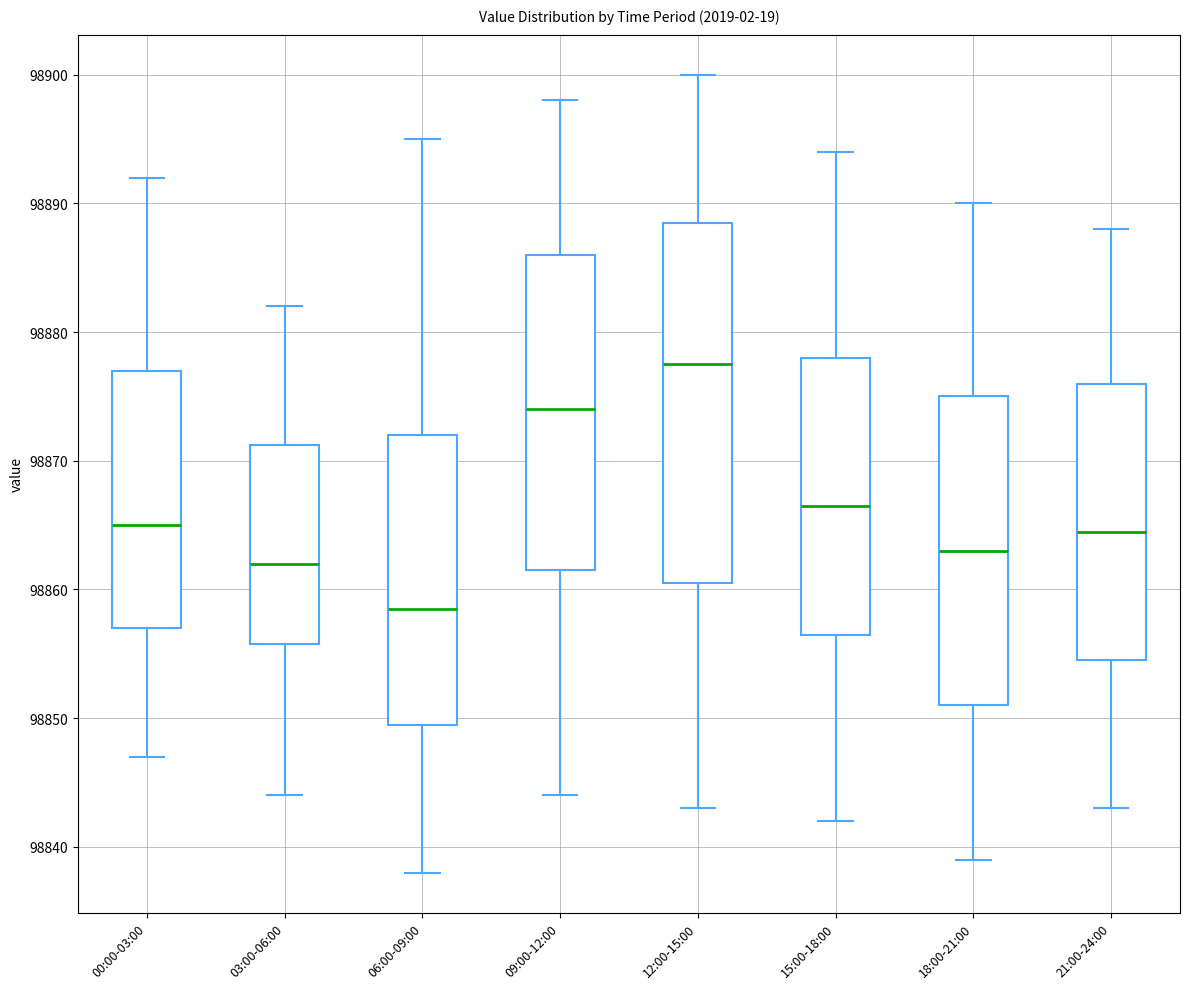

Which box has the highest median line?

12:00-15:00